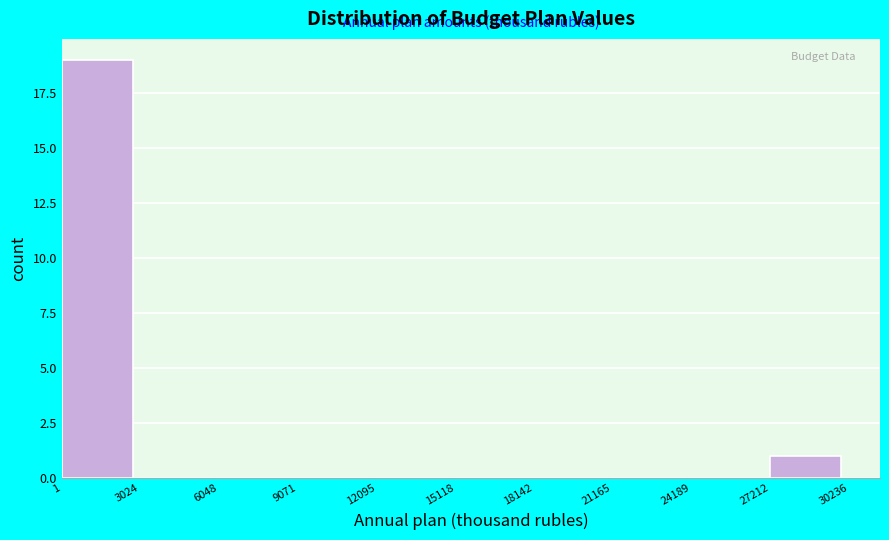

How tall is the bar that spans 1 to 3024 on the x-axis? The values are not printed on the chart, so give them approximately, as read against the axis.

19